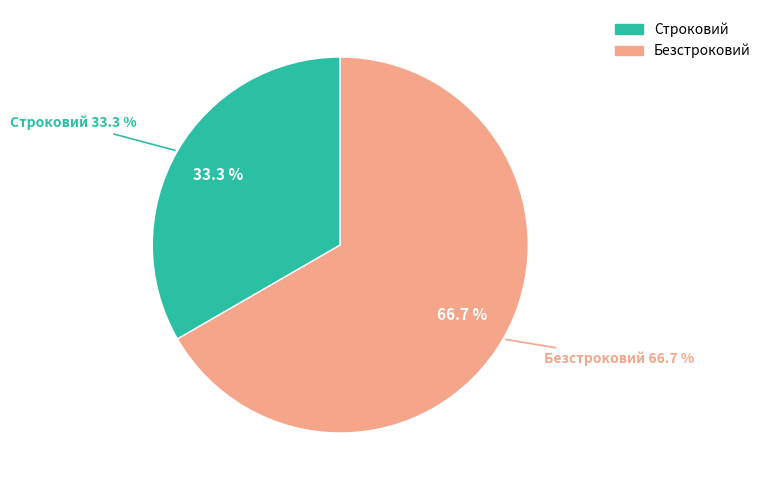

To the nearest percent, what portion does Строковий represent?

33%